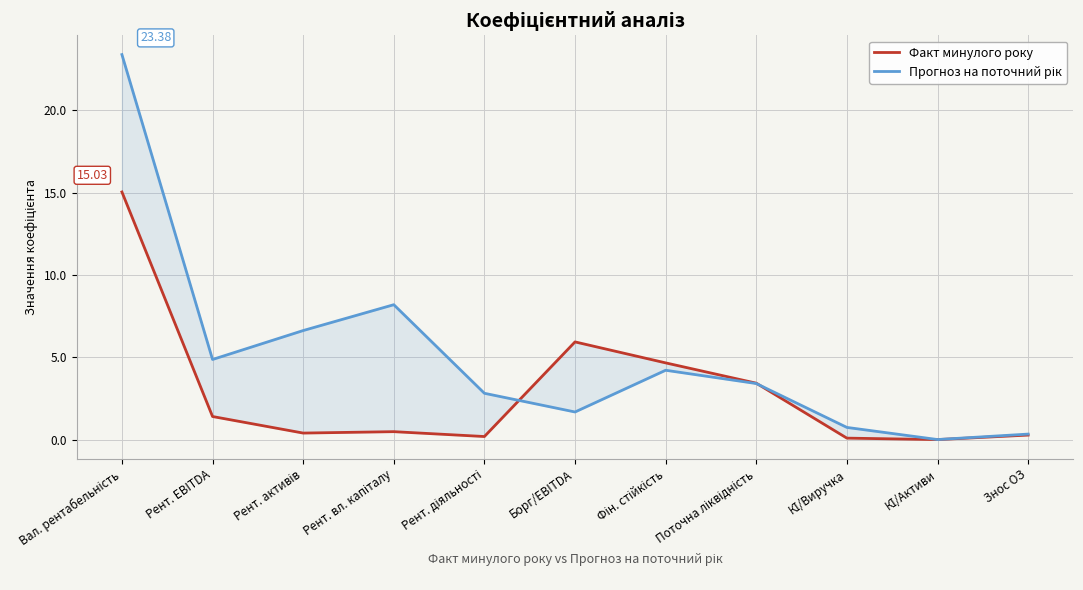

What is the value of the Прогноз на поточний рік point at the 11th from the left?

0.3